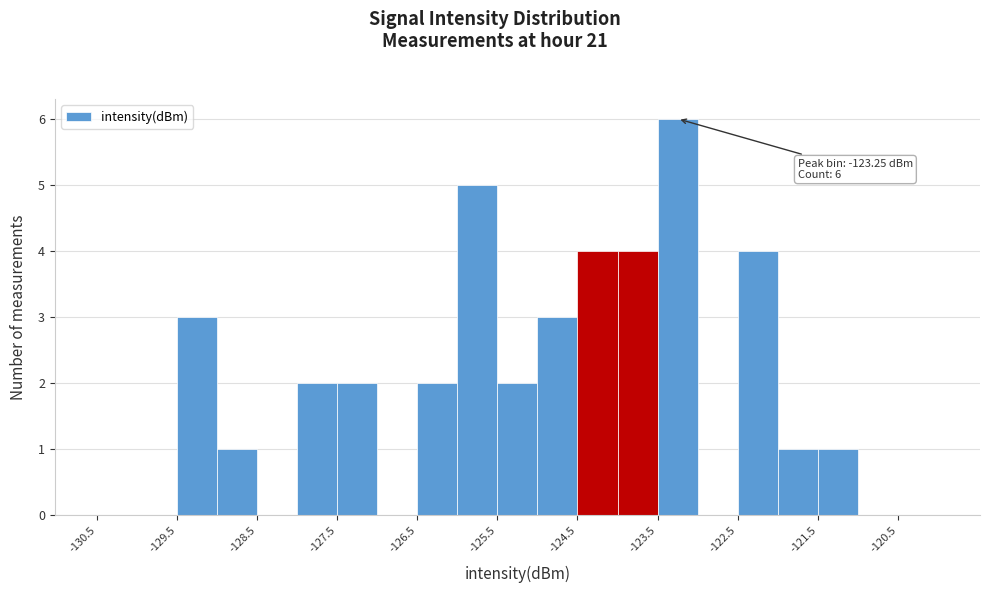

Over which range of the x-axis is the bar tallest?

-123.5 to -123.0